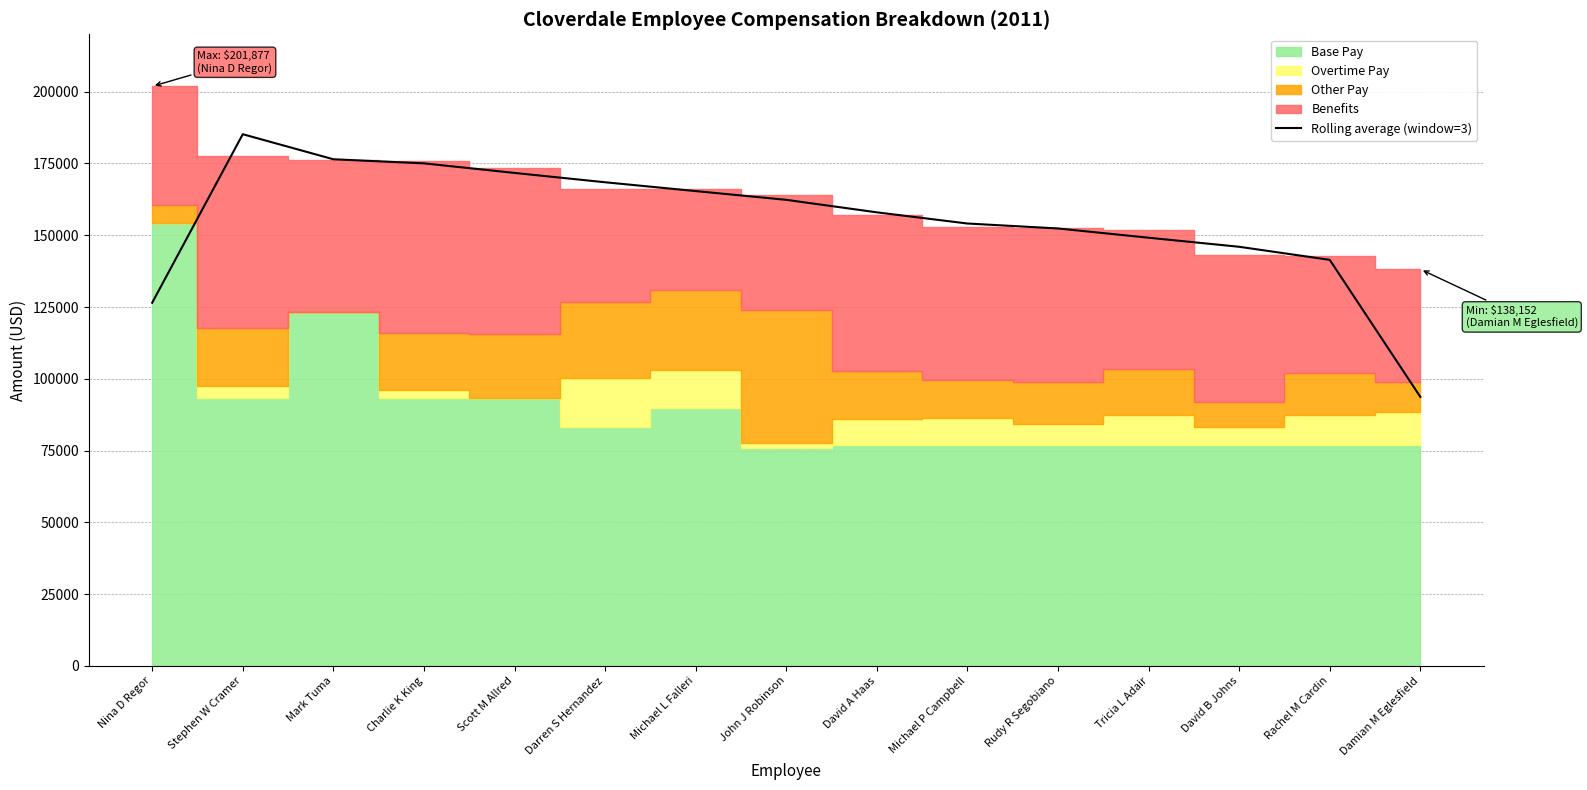

How many interior local peaks (higher than both neighbors) does the data have?

1